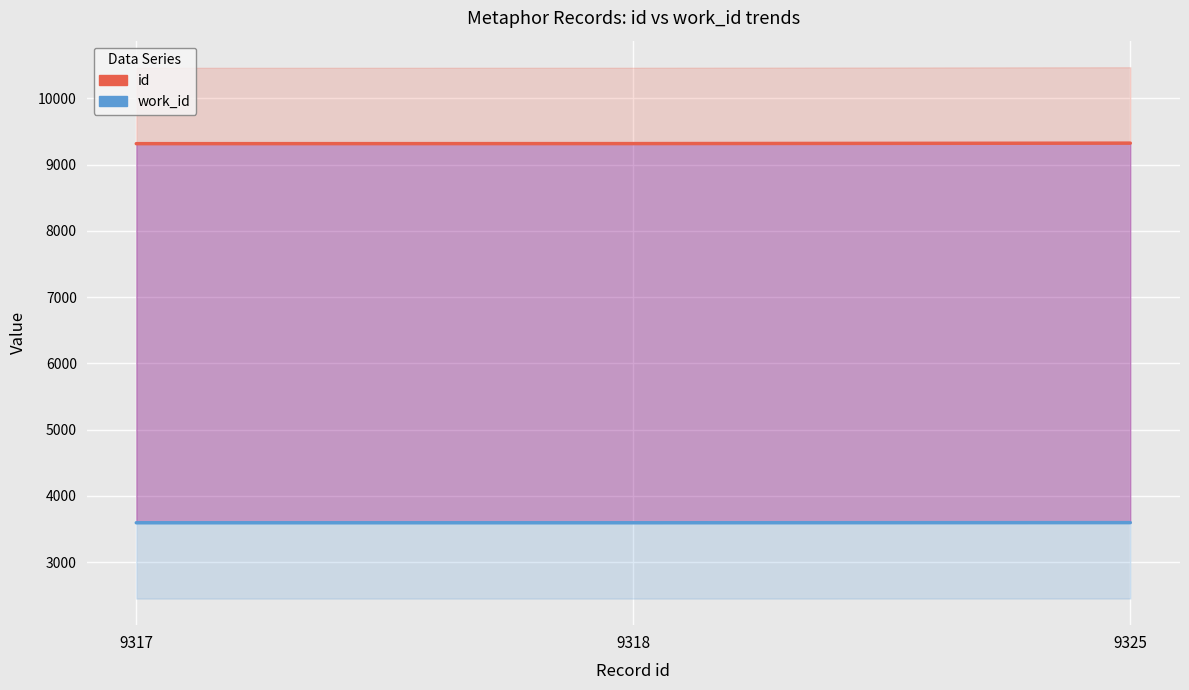

Rank the series at 9317 from highest to lowest value.

id, work_id